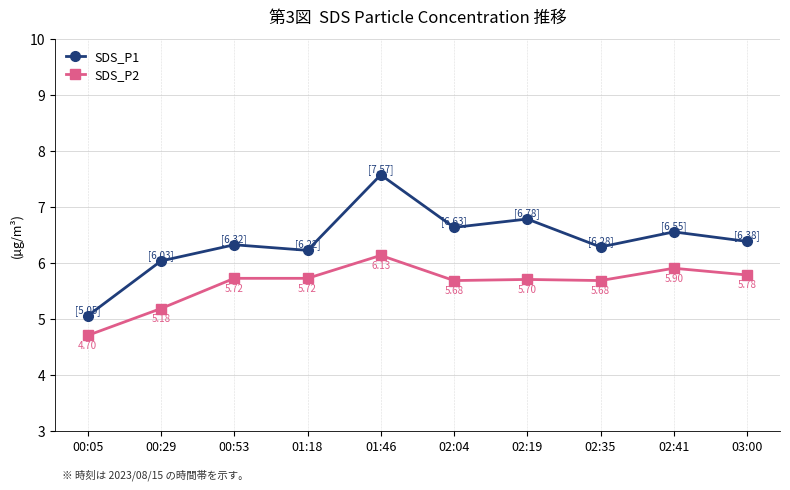

What is the difference between the maximum and minimum values in the SDS_P1 series?

2.5